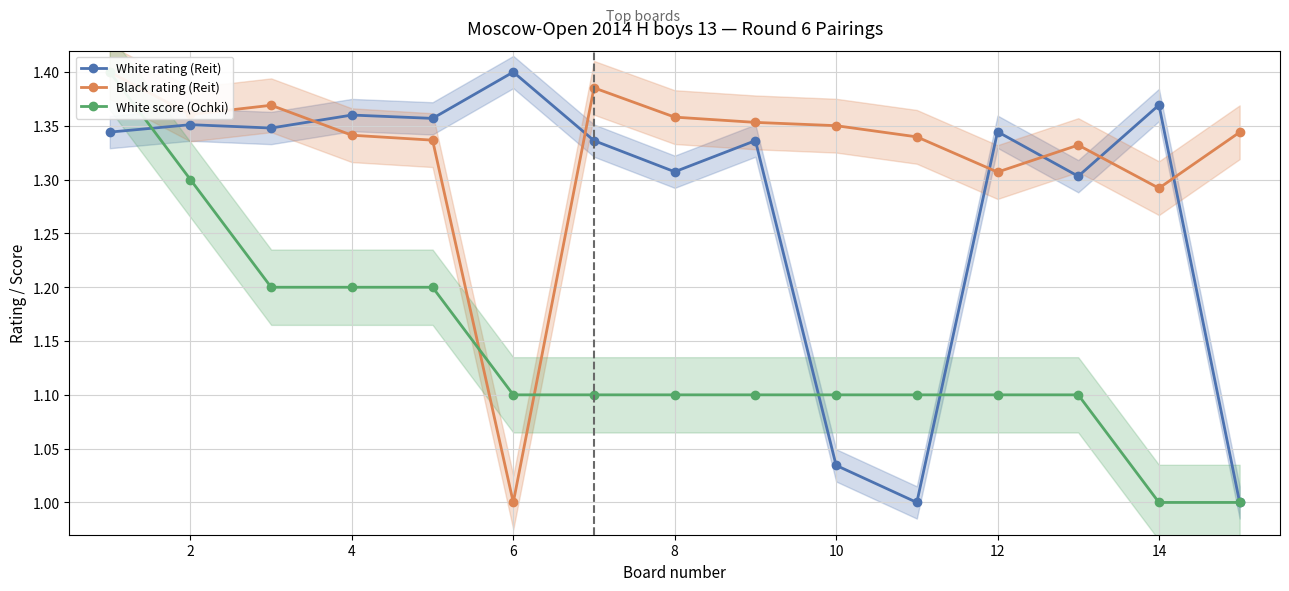

True or false: White rating (Reit) has more than 2 points higher than both neighbors.

True